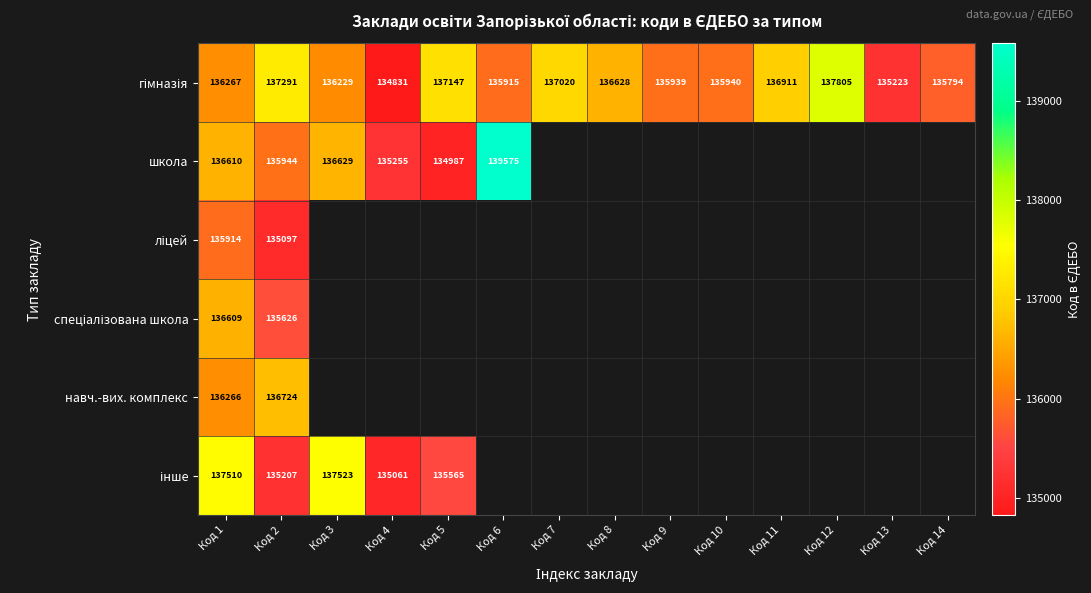

The школа series shows 39798.6 at Код 4. True or false?

False